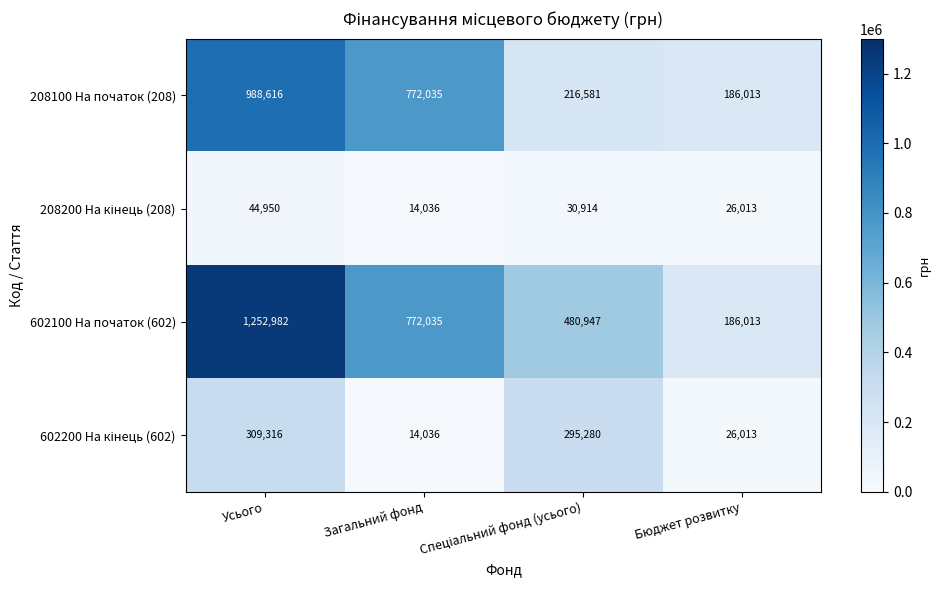

What is the average value of the 208100 На початок (208) series?

540811